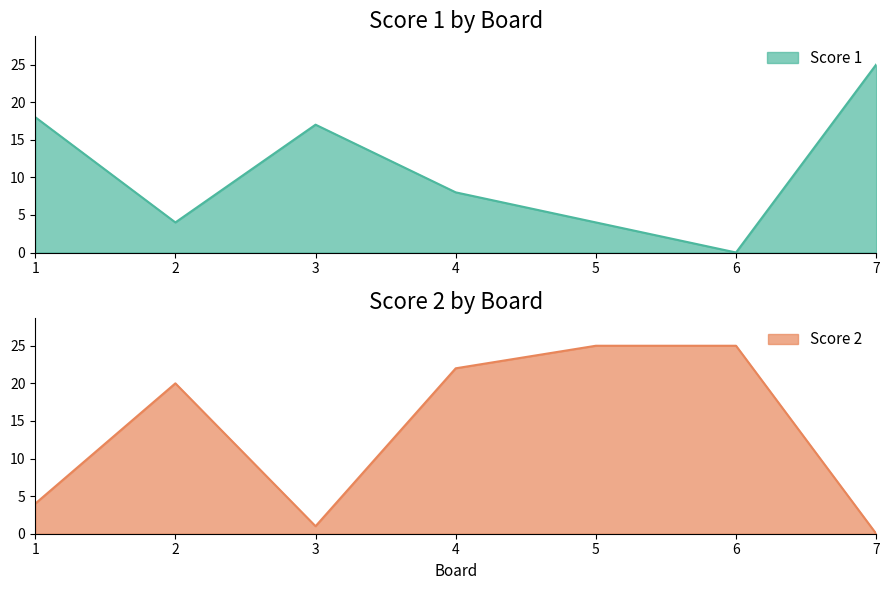

How many series are shown in this chart?

2